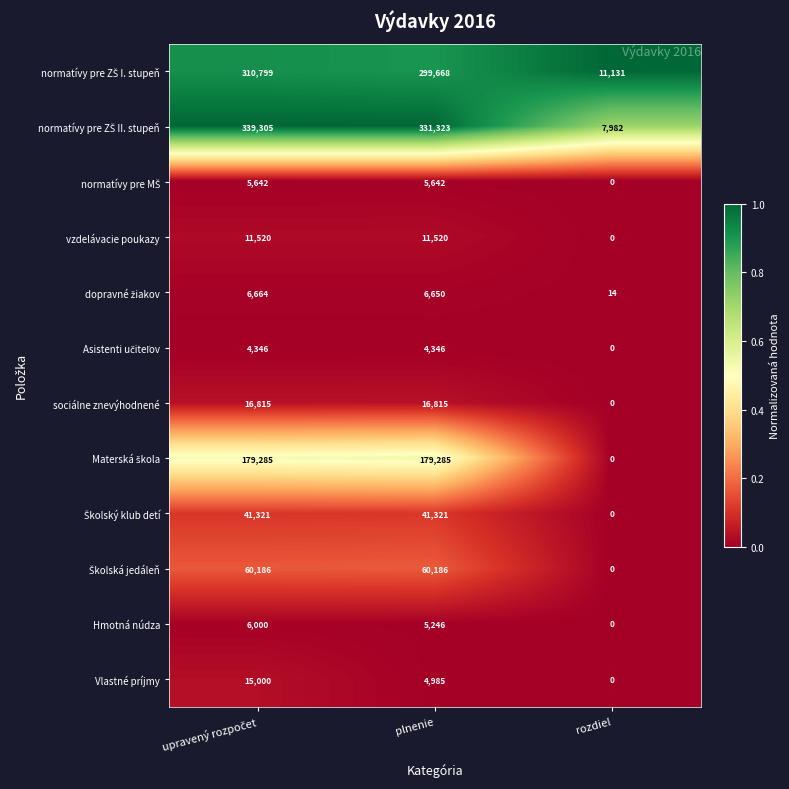

What is the spread (max minus min) of values at rozdiel?

11131